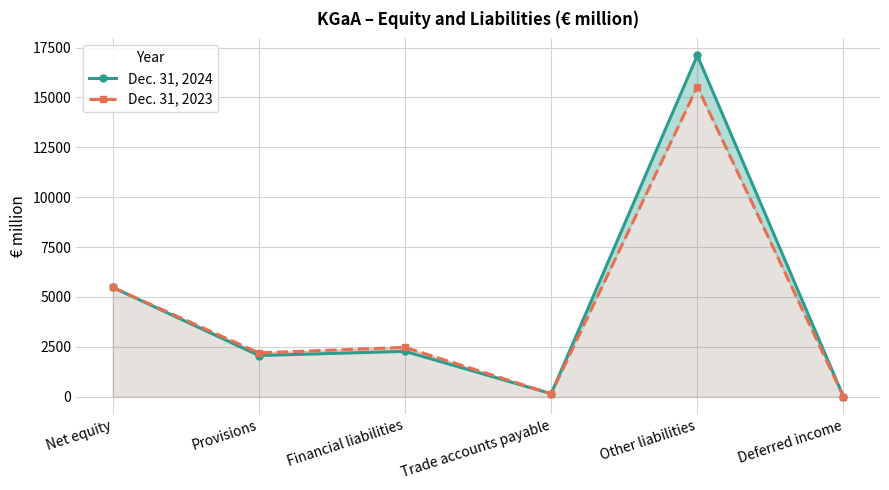

At which category does the chart reach its minimum across all series?

Deferred income